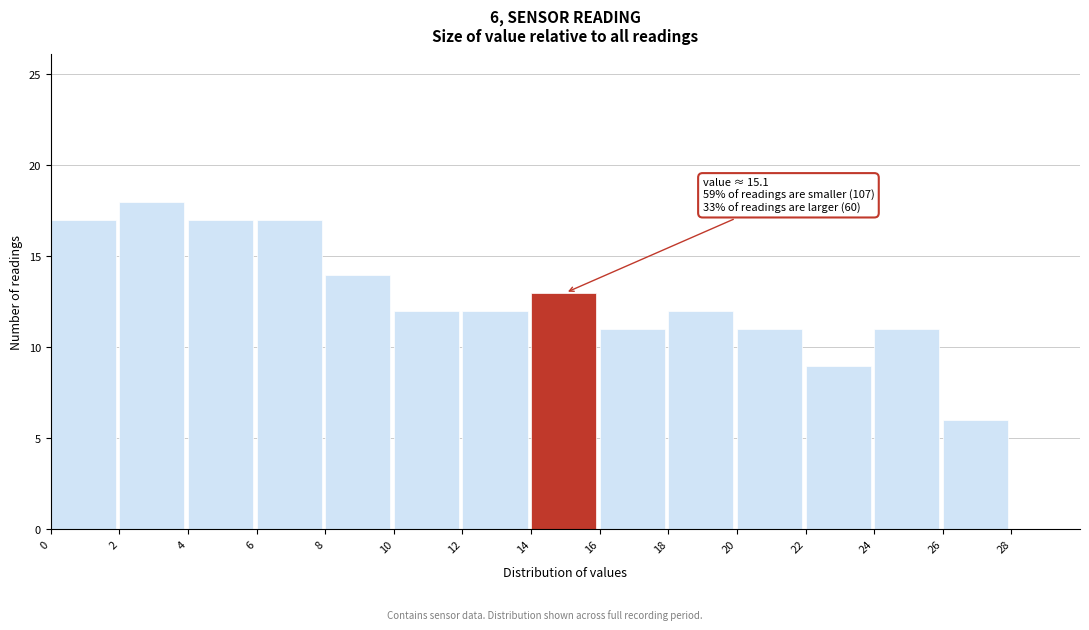

Which range on the x-axis has the tallest bar?

2 to 4